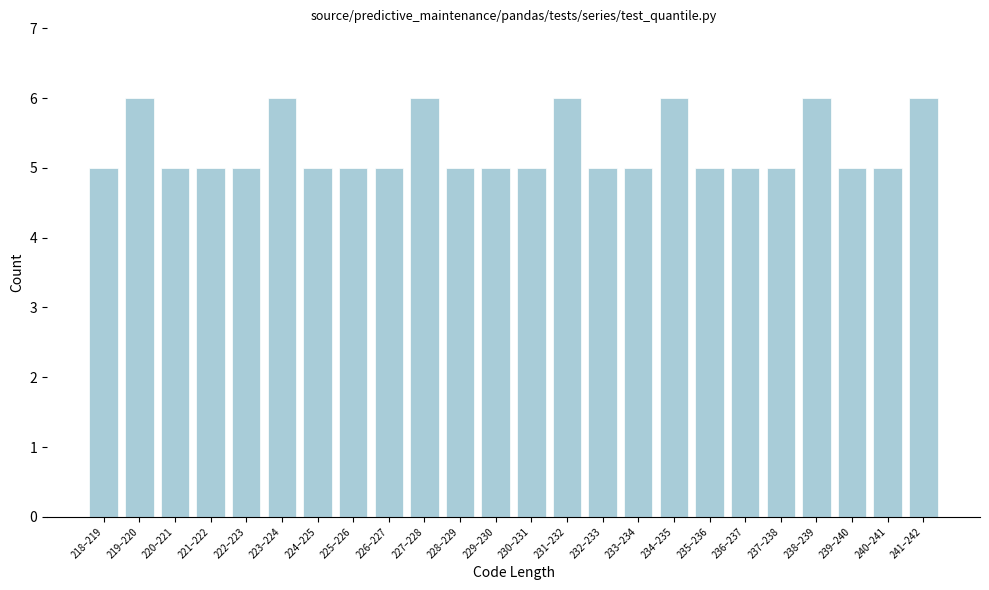

Reading left to right, extract all data points from this chart.

5	6	5	5	5	6	5	5	5	6	5	5	5	6	5	5	6	5	5	5	6	5	5	6